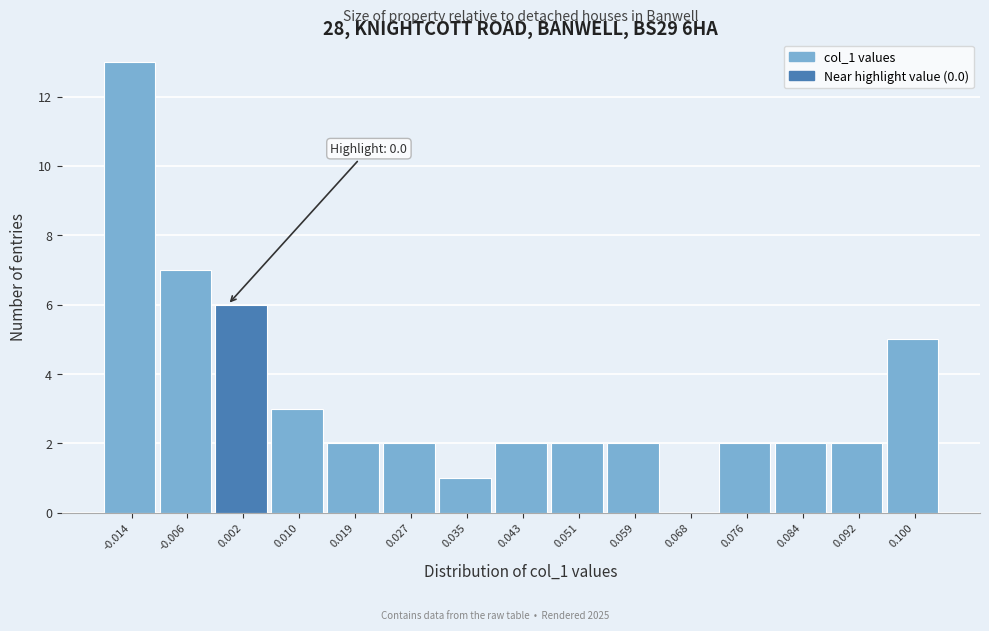

Over which range of the x-axis is the bar tallest?

-0.018 to -0.010